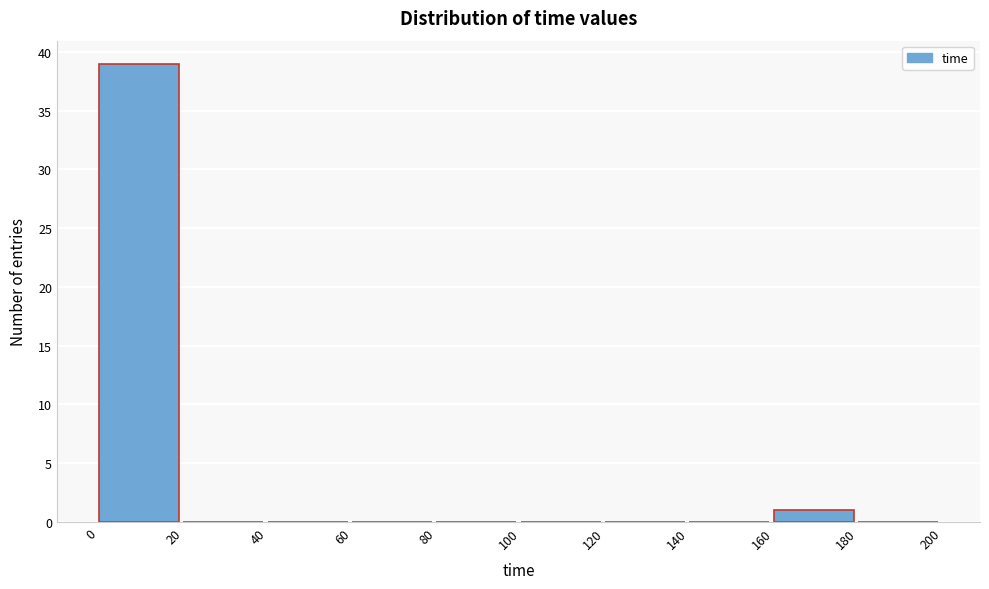

Reading left to right, list every bar in this chart as the range it spans on the x-axis followed by its height. The values are not printed on the chart, so give them approximately, as read against the axis.

0 to 20: 39
20 to 40: 0
40 to 60: 0
60 to 80: 0
80 to 100: 0
100 to 120: 0
120 to 140: 0
140 to 160: 0
160 to 180: 1
180 to 200: 0